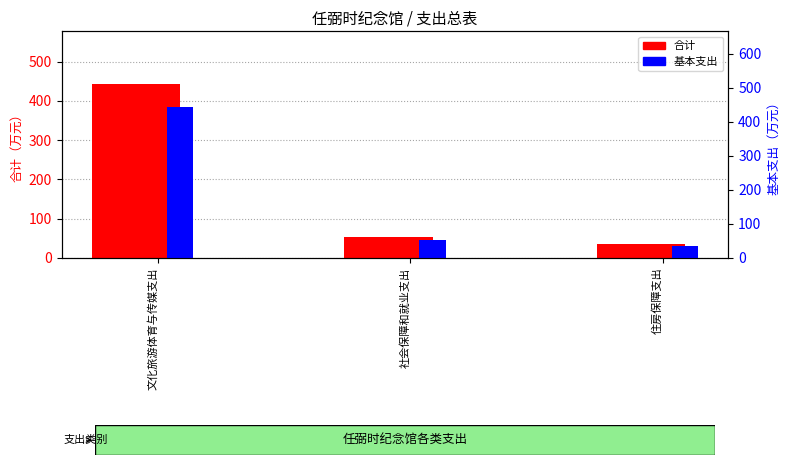

What is the sum of all 基本支出 values?

531.3